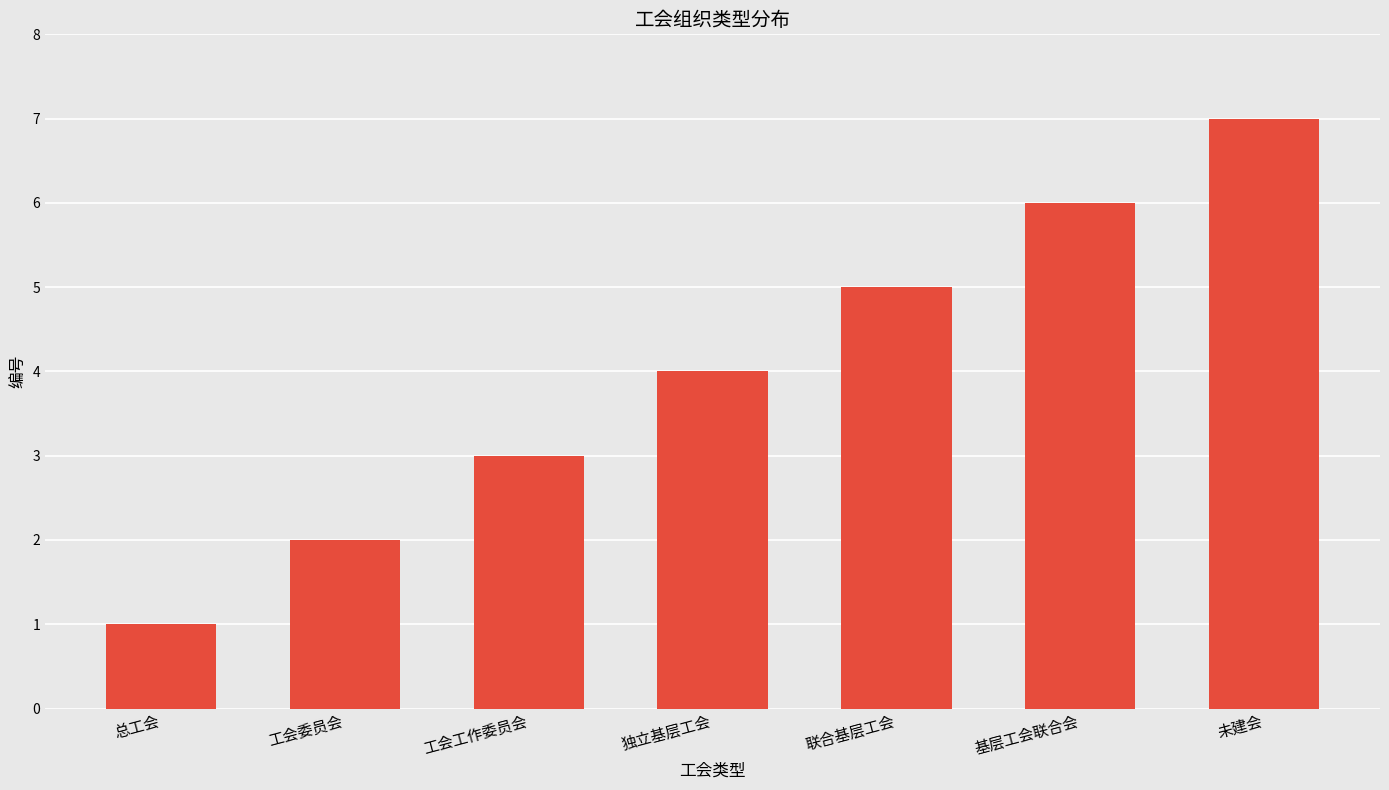

What is the value of the 4th bar from the left?

4